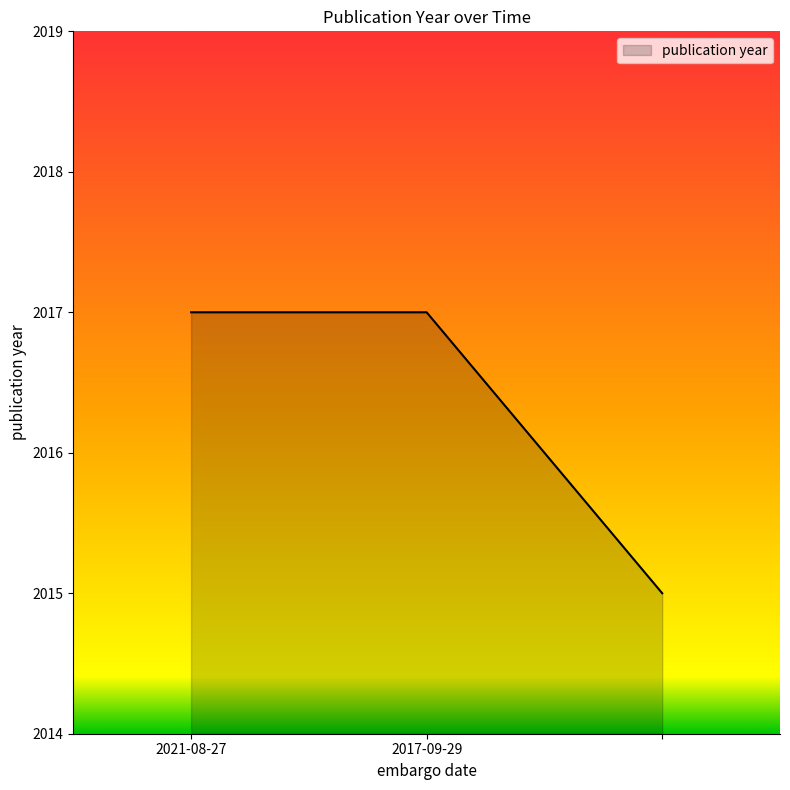

What is the maximum value shown in the chart?

2017